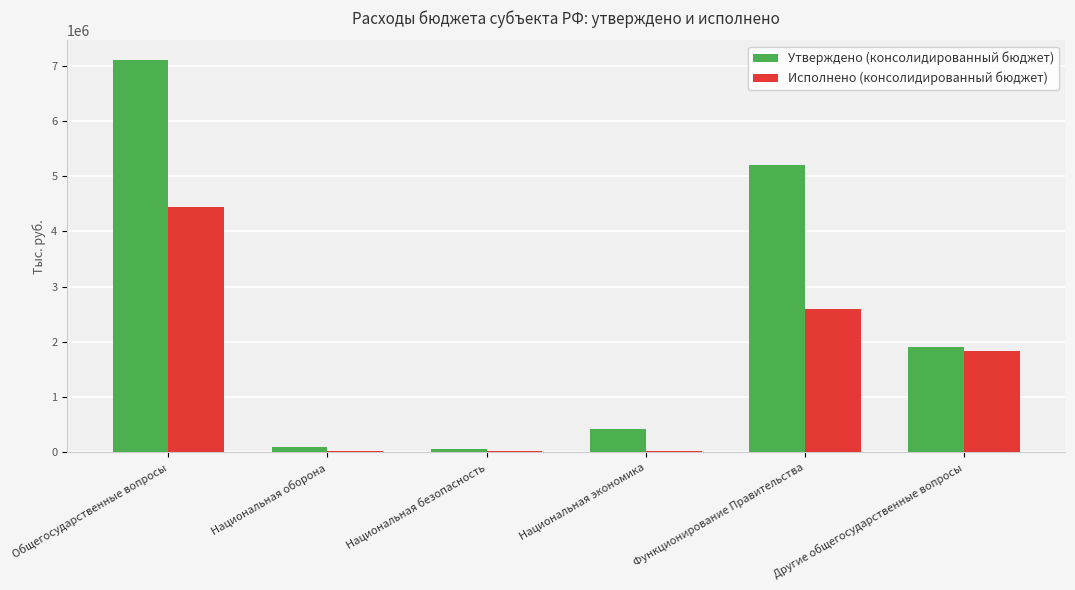

What is the difference between the Исполнено (консолидированный бюджет) values at Национальная безопасность and Функционирование Правительства?

2582809.9